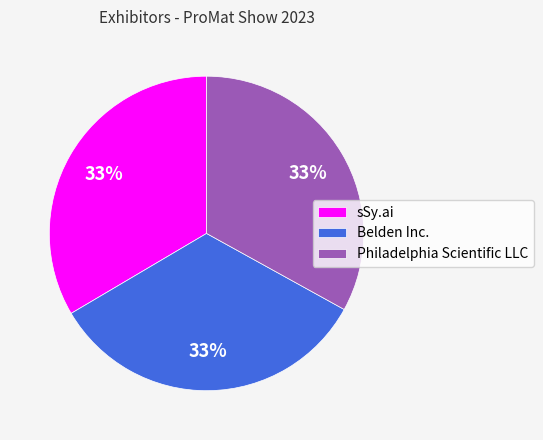

Combined, do Belden Inc. and Philadelphia Scientific LLC account for over 50%?

Yes